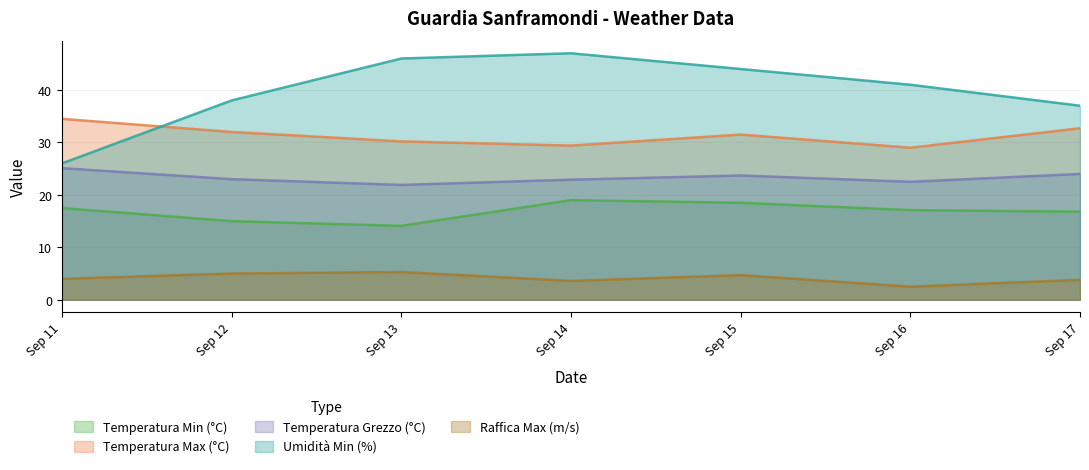

The Raffica Max (m/s) series shows 3.6 at Sep 14. True or false?

True